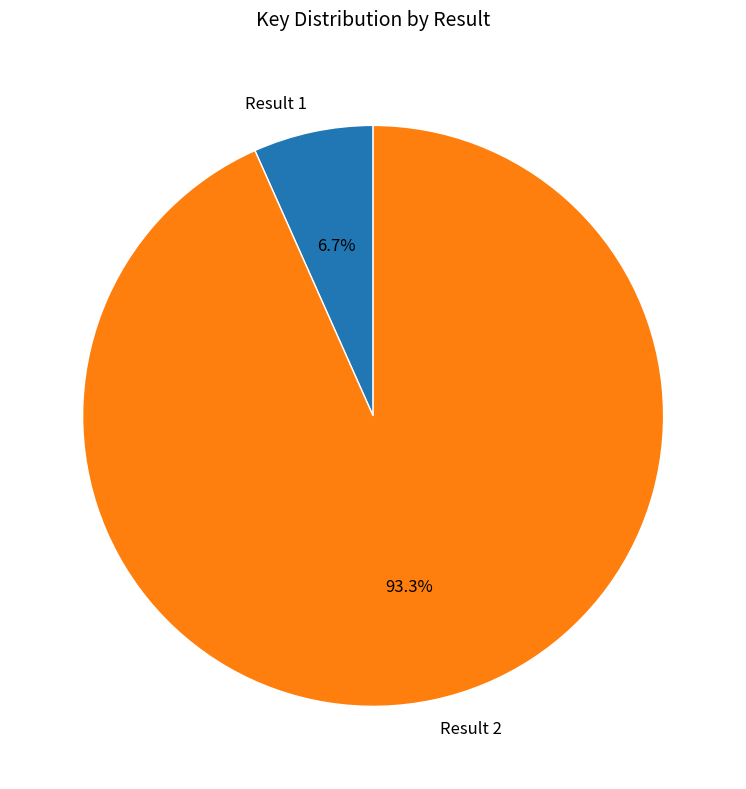

Count the number of slices in the pie.

2